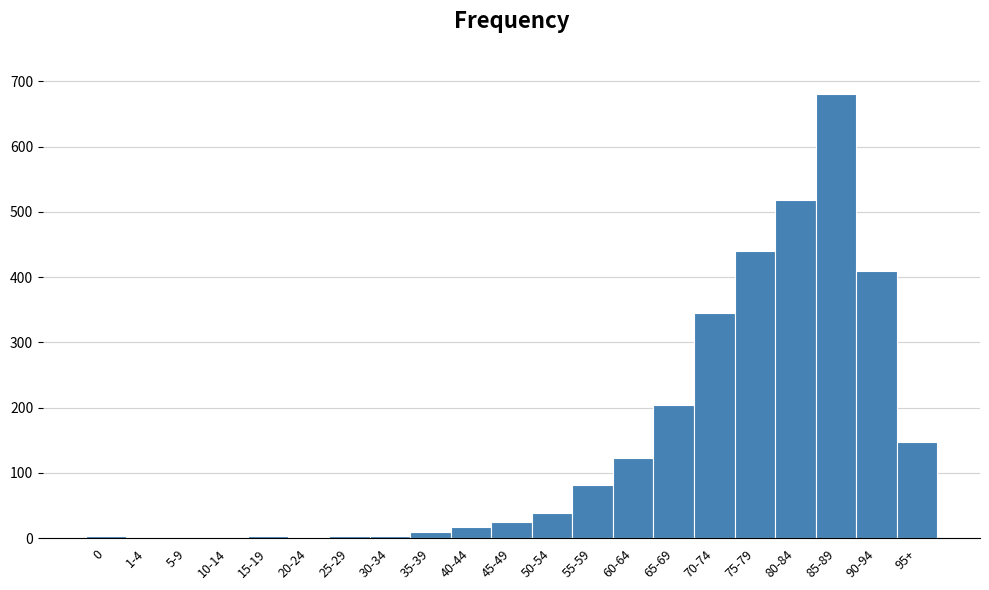

The chart shows a value of 96 at 65-69. True or false?

False